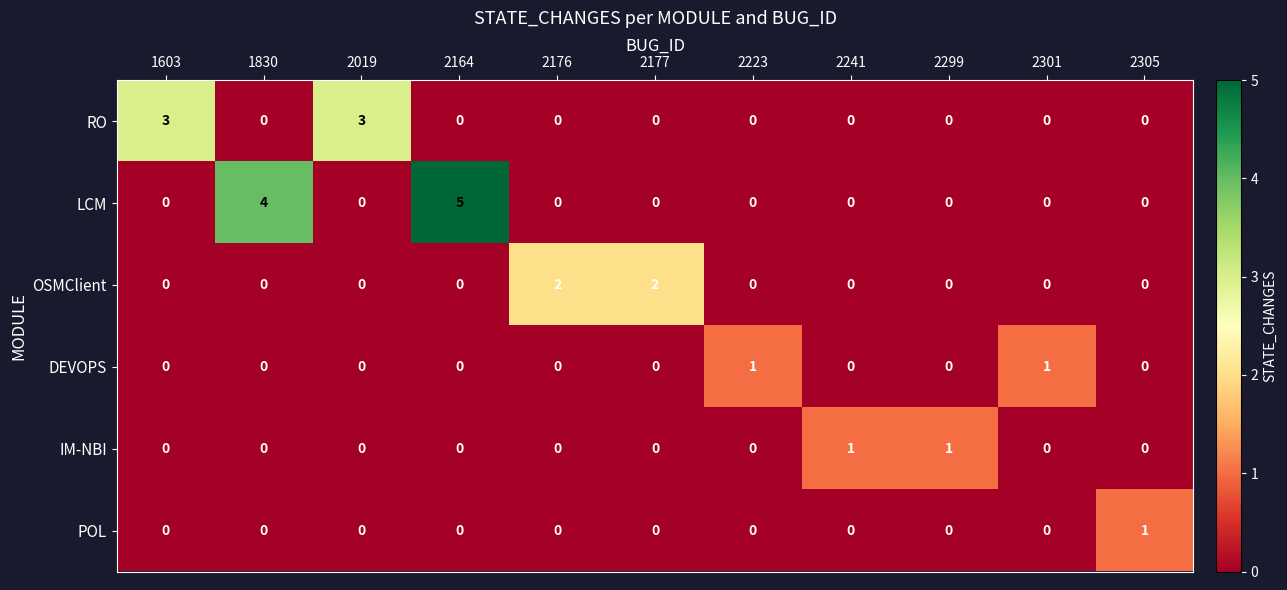

What is the difference between the maximum and minimum values in the RO series?

3